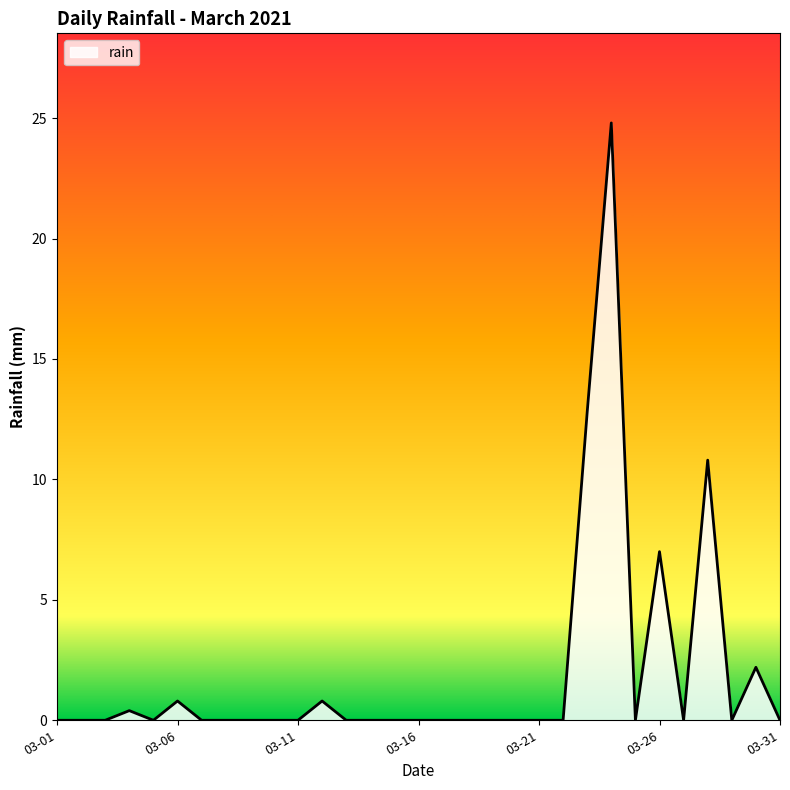

What is the maximum value shown in the chart?

24.8